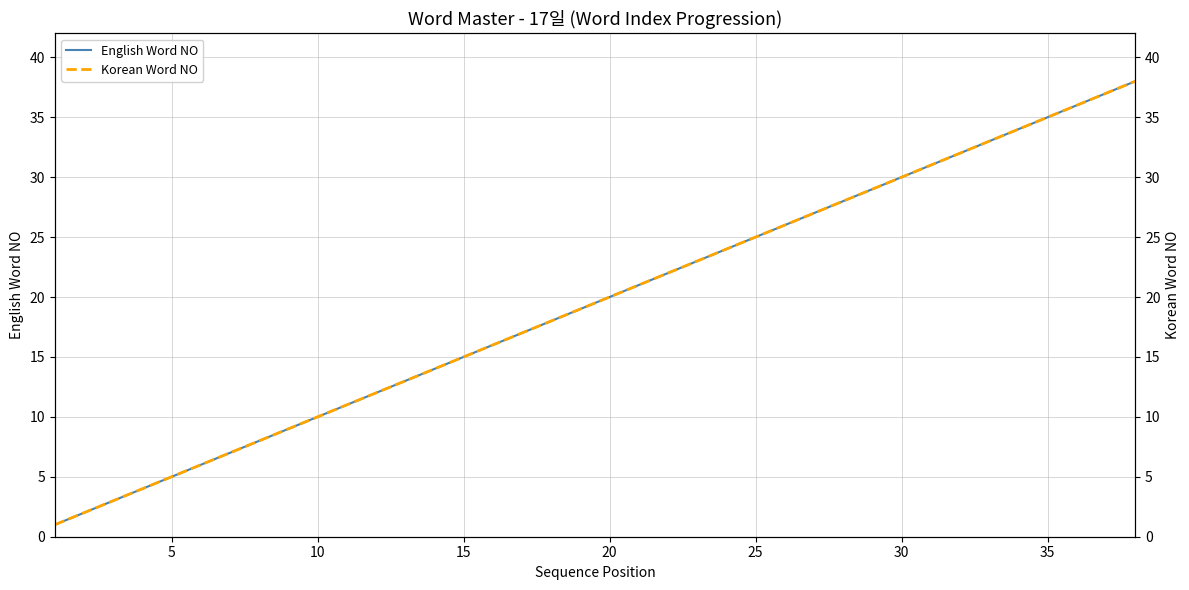

What is the difference between the second highest and second lowest values in the Korean Word NO series?

35